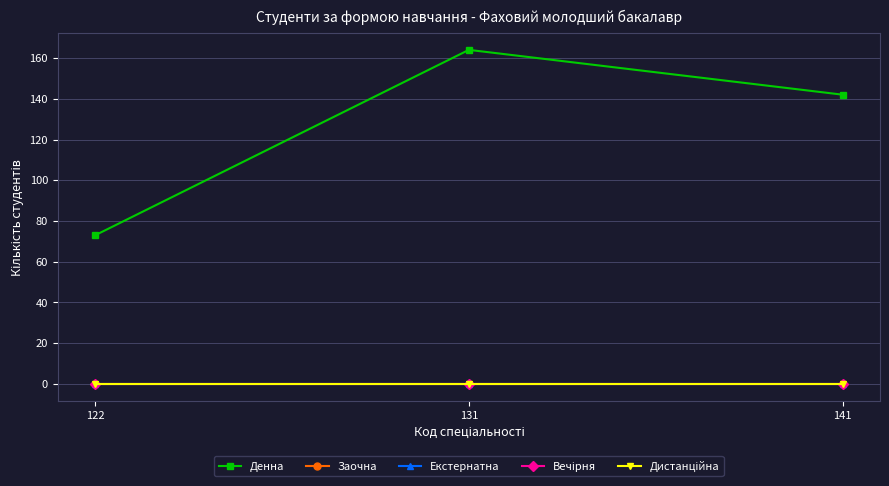

Rank the series by their maximum value, from lowest to highest.

Заочна, Екстернатна, Вечірня, Дистанційна, Денна